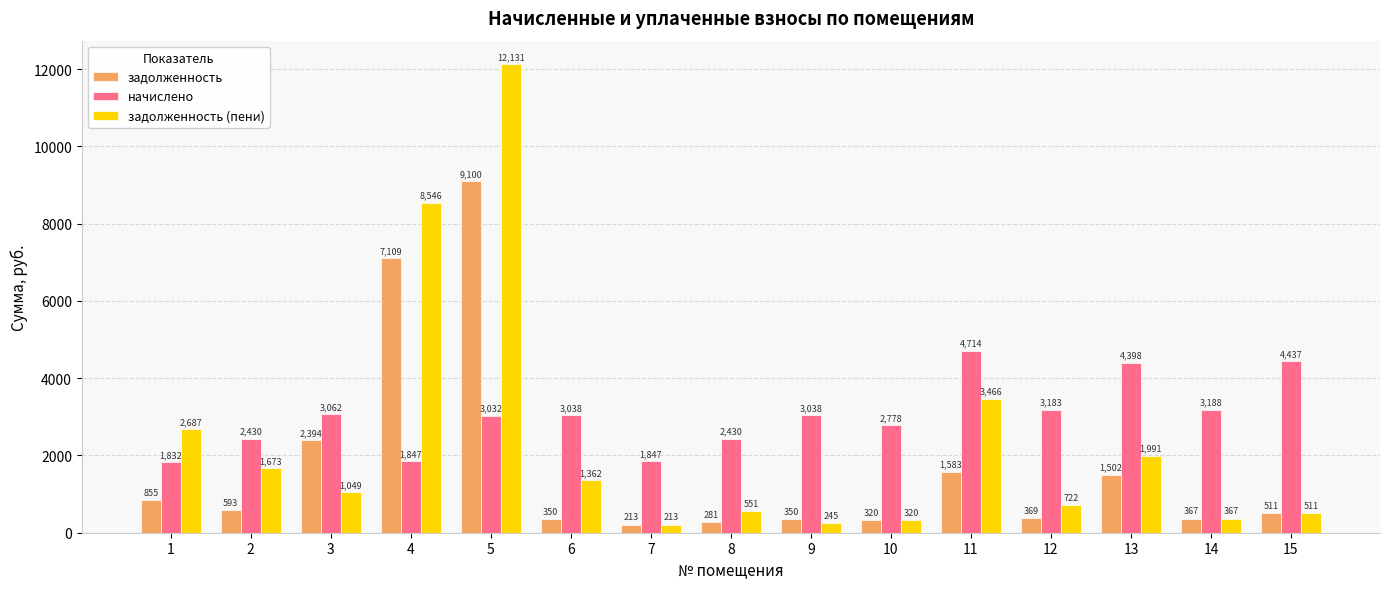

Which category has the lowest value across all series?

7